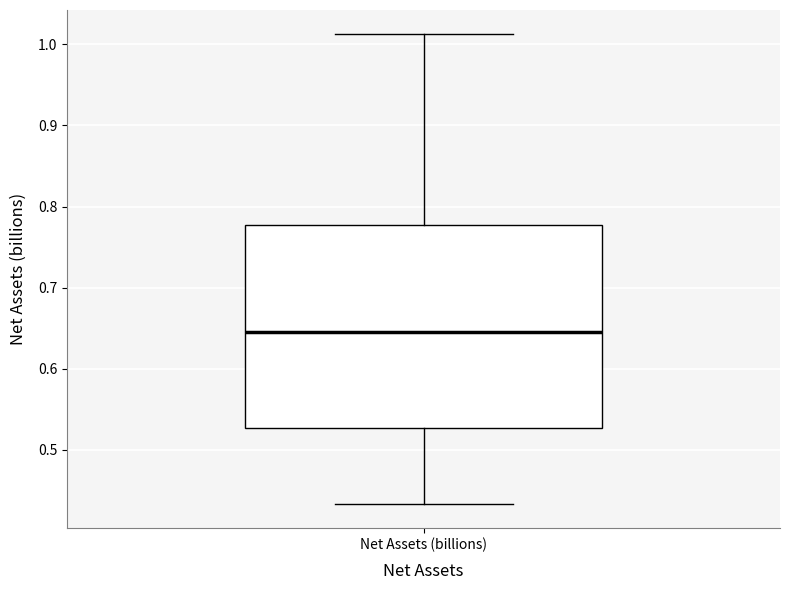

Transcribe this box plot: give where the median line is, the range the box spans, and where the two whiskers end, as read against the y-axis. The values are not printed on the chart, so give them approximately, as read against the axis.

median 0.65, box 0.53 to 0.78, whiskers 0.43 to 1.01